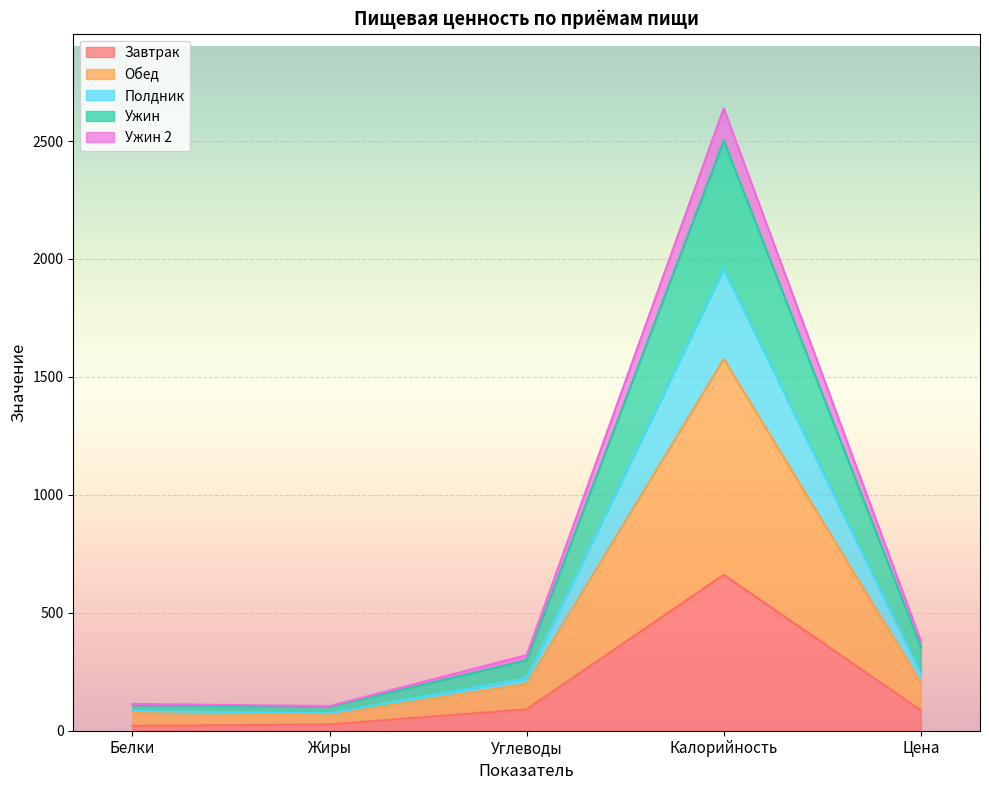

What is the difference between the Завтрак values at Цена and Калорийность?

574.2